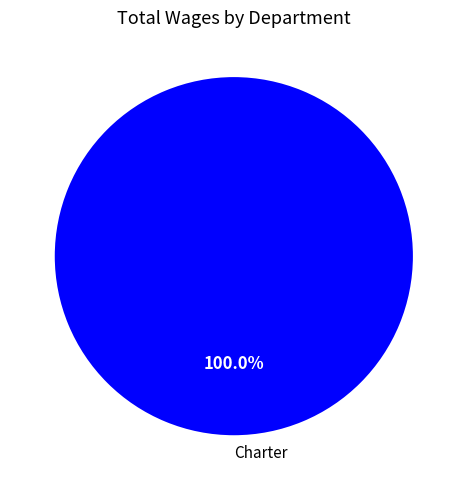

Does Charter account for over 50% of the chart?

Yes